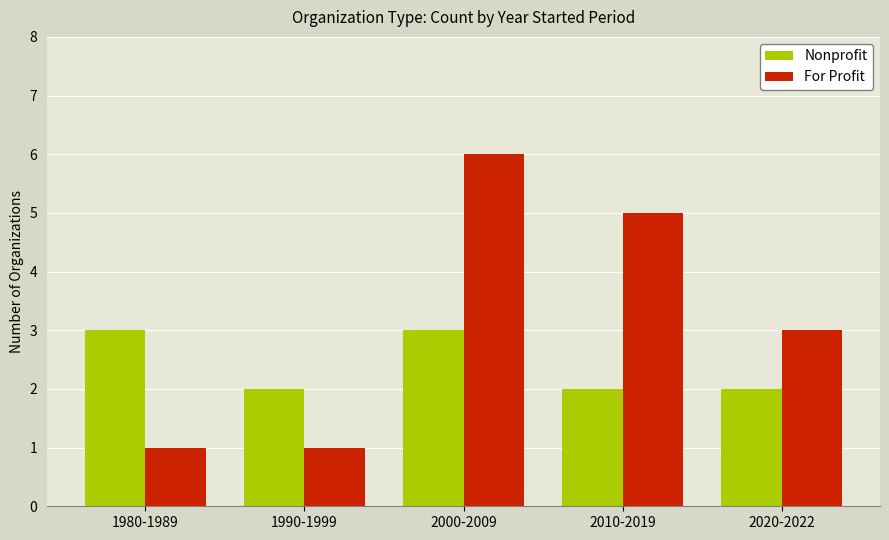

The For Profit series shows 2 at 1990-1999. True or false?

False